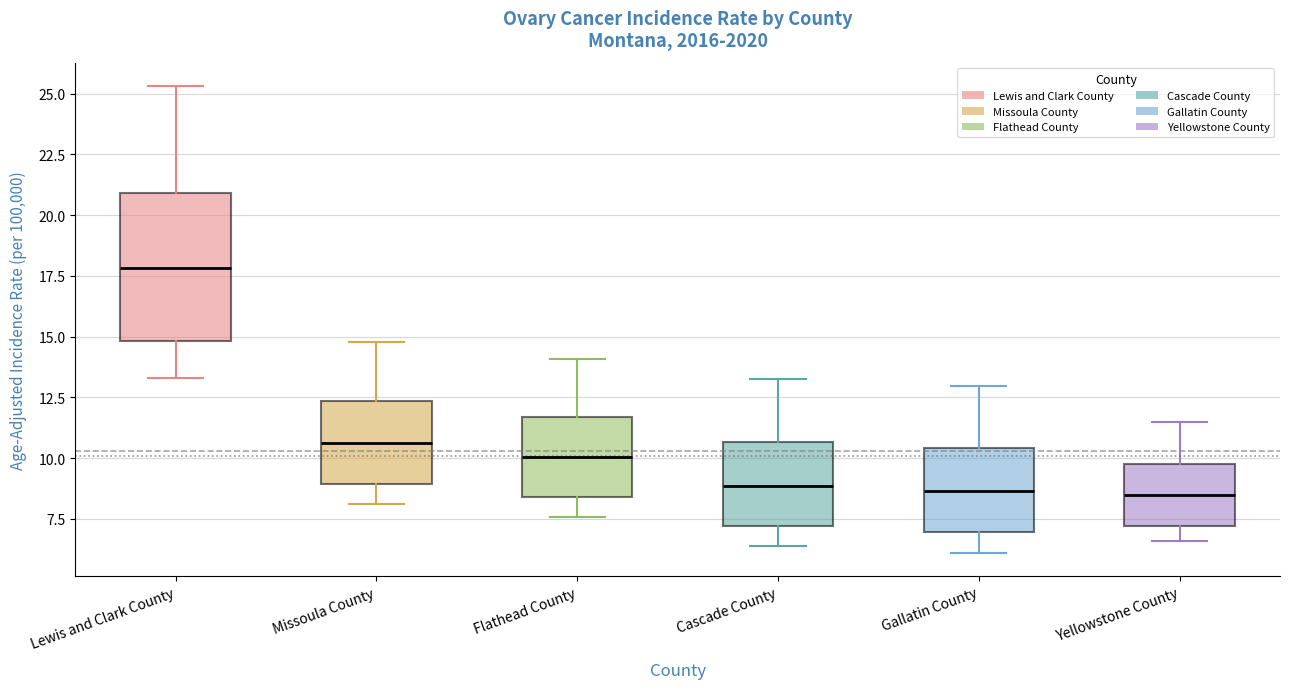

Reading left to right, transcribe this box plot: for each box, give where its median line is, the range the box spans, and where its two whiskers end, as read against the y-axis. The values are not printed on the chart, so give them approximately, as read against the axis.

Lewis and Clark County: median 18.0, box 15.0 to 21.0, whiskers 13.5 to 25.5
Missoula County: median 10.5, box 9.0 to 12.5, whiskers 8.0 to 15.0
Flathead County: median 10.0, box 8.5 to 11.5, whiskers 7.5 to 14.0
Cascade County: median 9.0, box 7.0 to 10.5, whiskers 6.5 to 13.0
Gallatin County: median 8.5, box 7.0 to 10.5, whiskers 6.0 to 13.0
Yellowstone County: median 8.5, box 7.0 to 9.5, whiskers 6.5 to 11.5